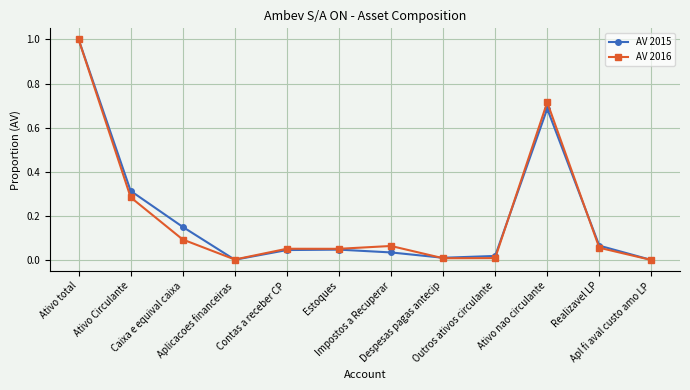

True or false: AV 2015 has a value of 0.0 at Apl fi aval custo amo LP.

True